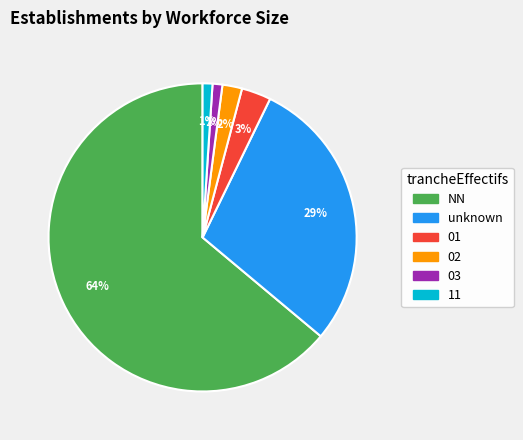

To the nearest percent, what is the combined percentage of 02 and 11?

3%